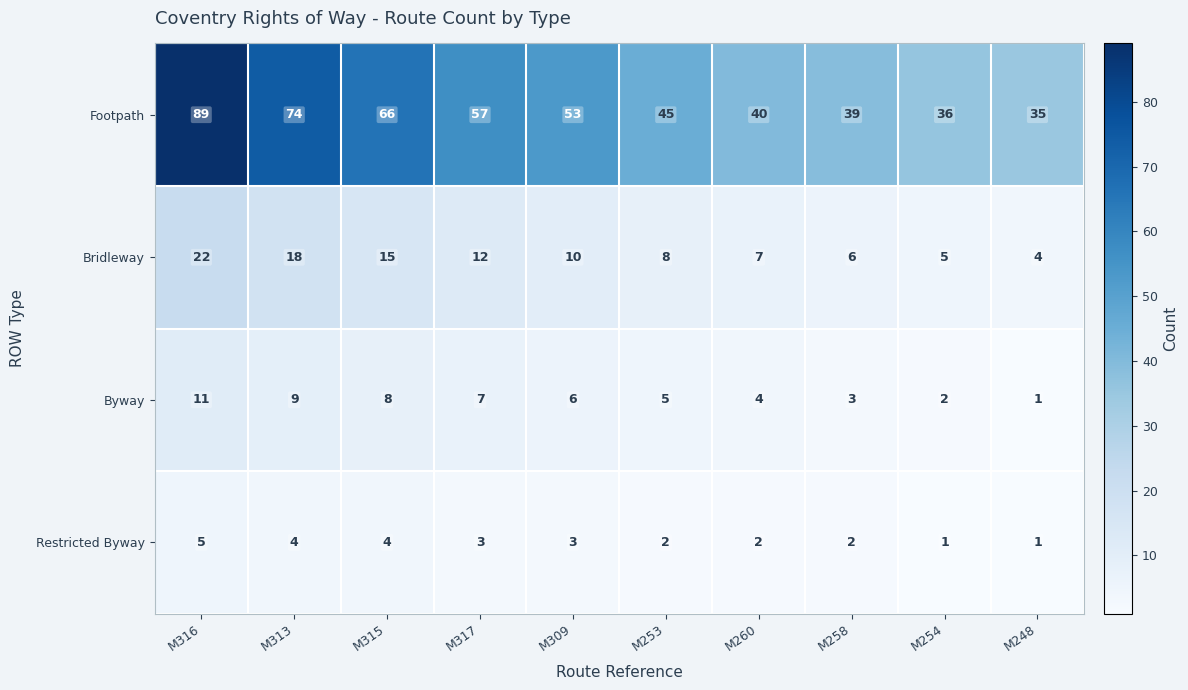

Between M258 and M254, which series saw the biggest shift?

Footpath